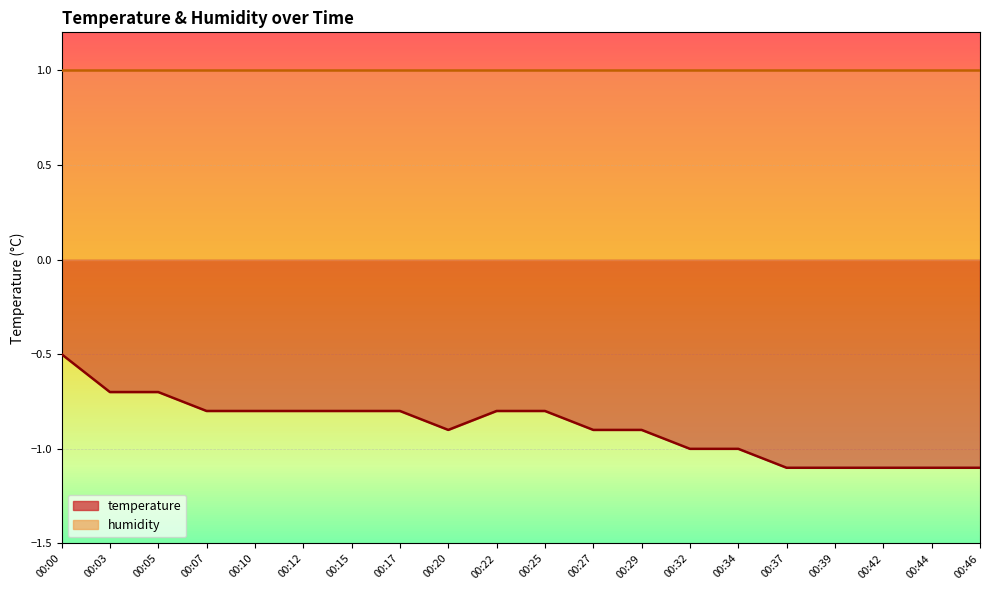

What is the average value?

-0.9